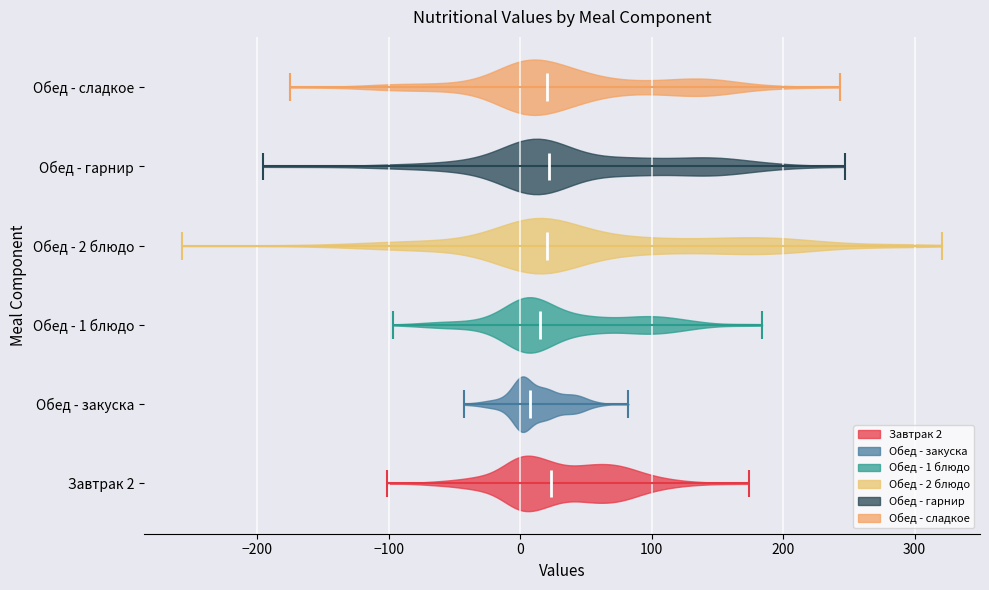

Reading bottom to top, read every violin against the x-axis: where its median line is, and the lowest and highest points it reaches. The values are not printed on the chart, so give them approximately, as read against the axis.

Завтрак 2: median line 20, lowest point -100, highest point 170
Обед - закуска: median line 10, lowest point -40, highest point 80
Обед - 1 блюдо: median line 20, lowest point -100, highest point 180
Обед - 2 блюдо: median line 20, lowest point -260, highest point 320
Обед - гарнир: median line 20, lowest point -200, highest point 250
Обед - сладкое: median line 20, lowest point -170, highest point 240